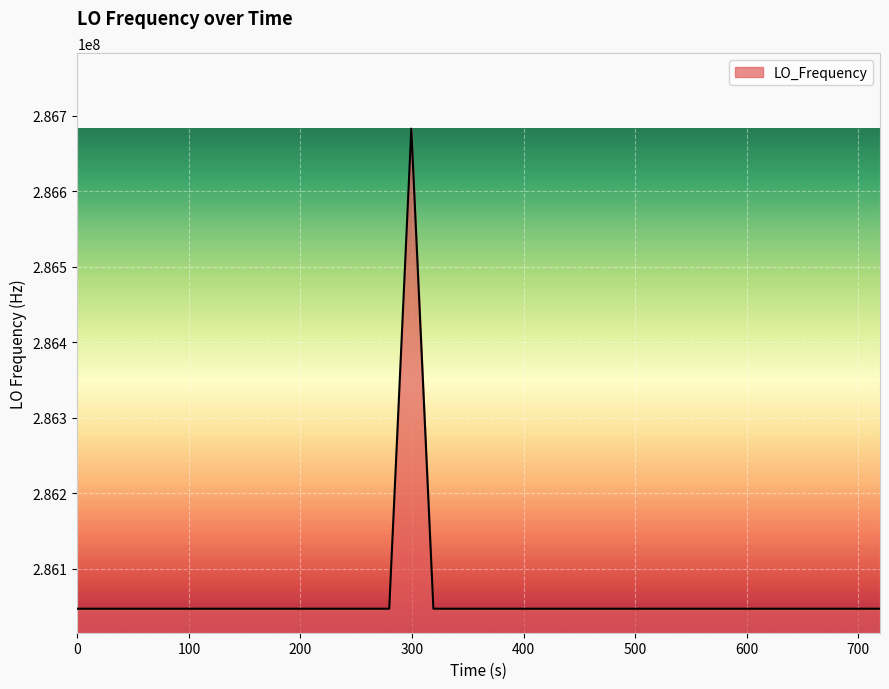

What is the smallest value displayed?

286046996.5